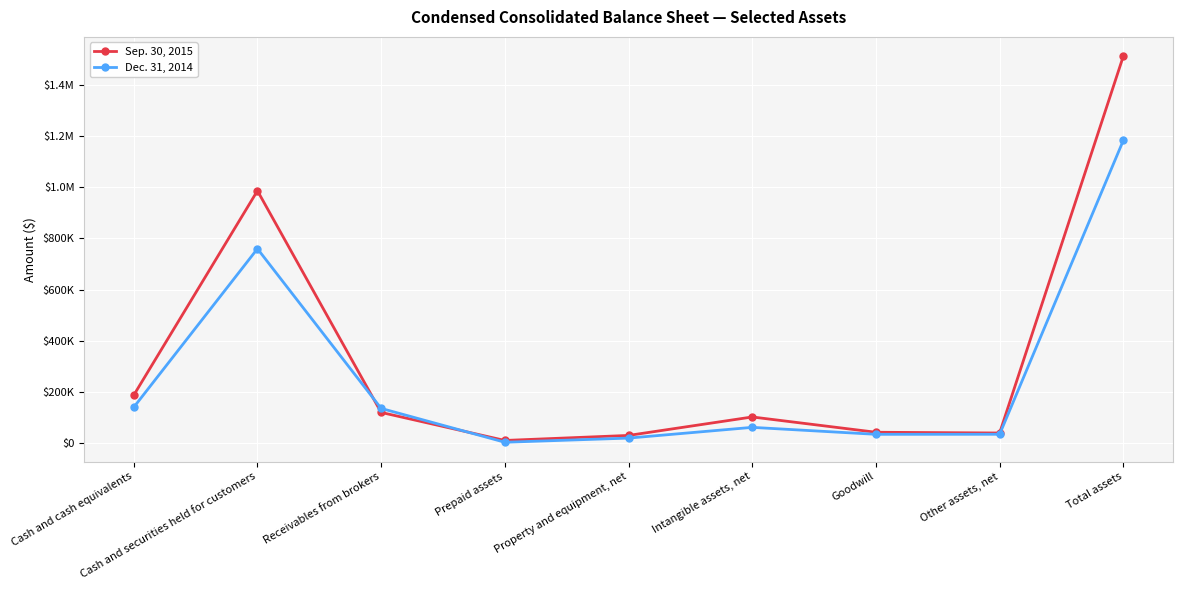

Does the chart have visible grid lines?

Yes